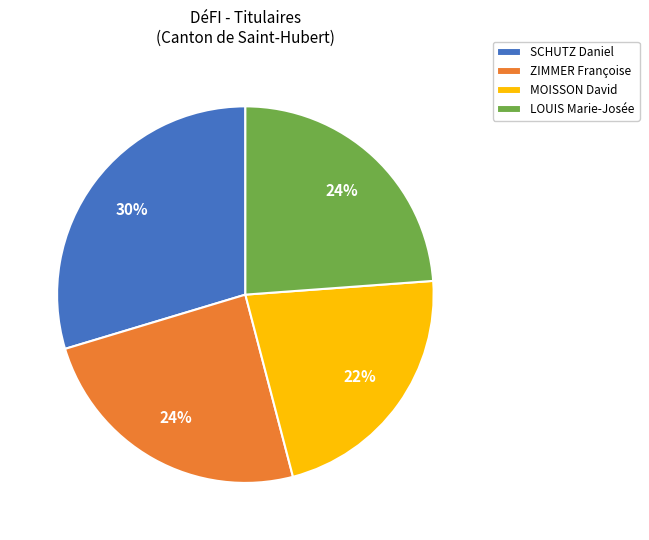

Is there a majority slice in this chart?

No